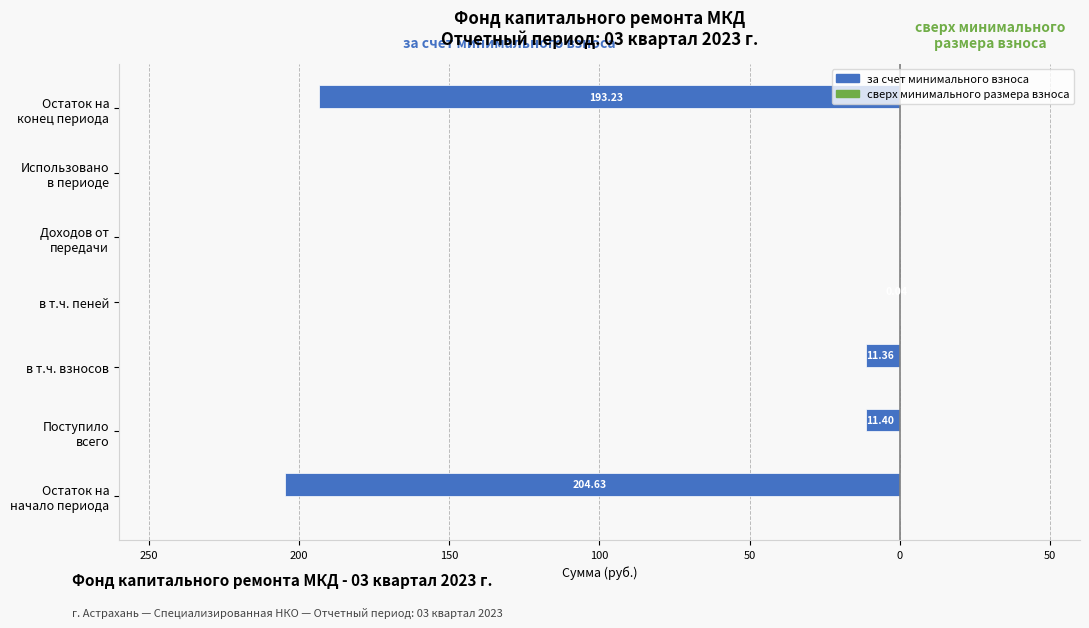

Are the bars horizontal?

Yes